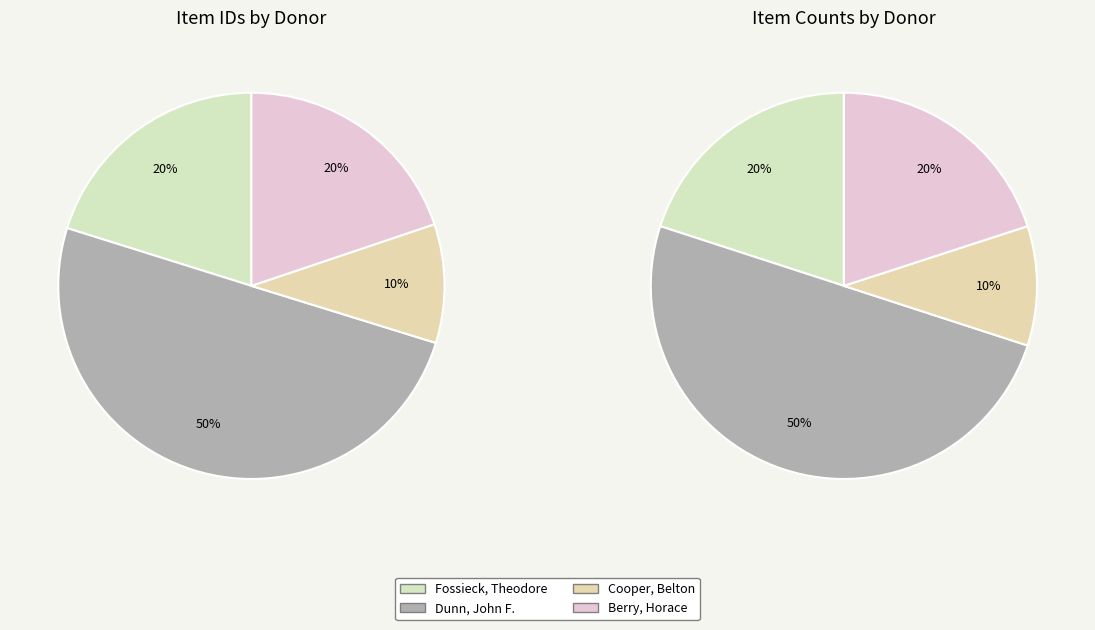

To the nearest percent, what is the combined percentage of 469 and 473?

20%